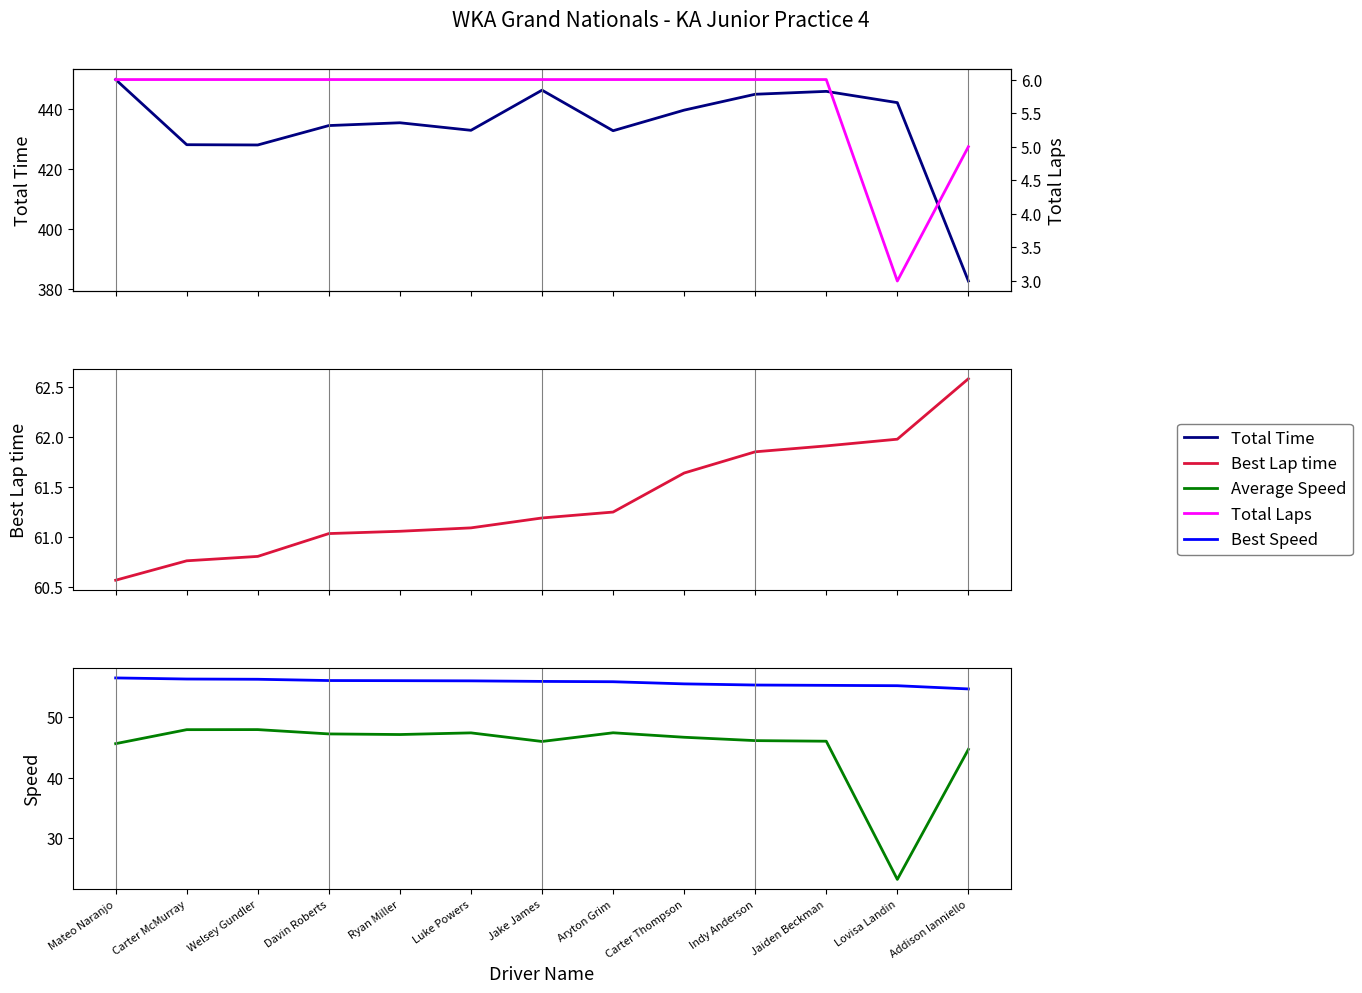

What position from the right is Mateo Naranjo?

13